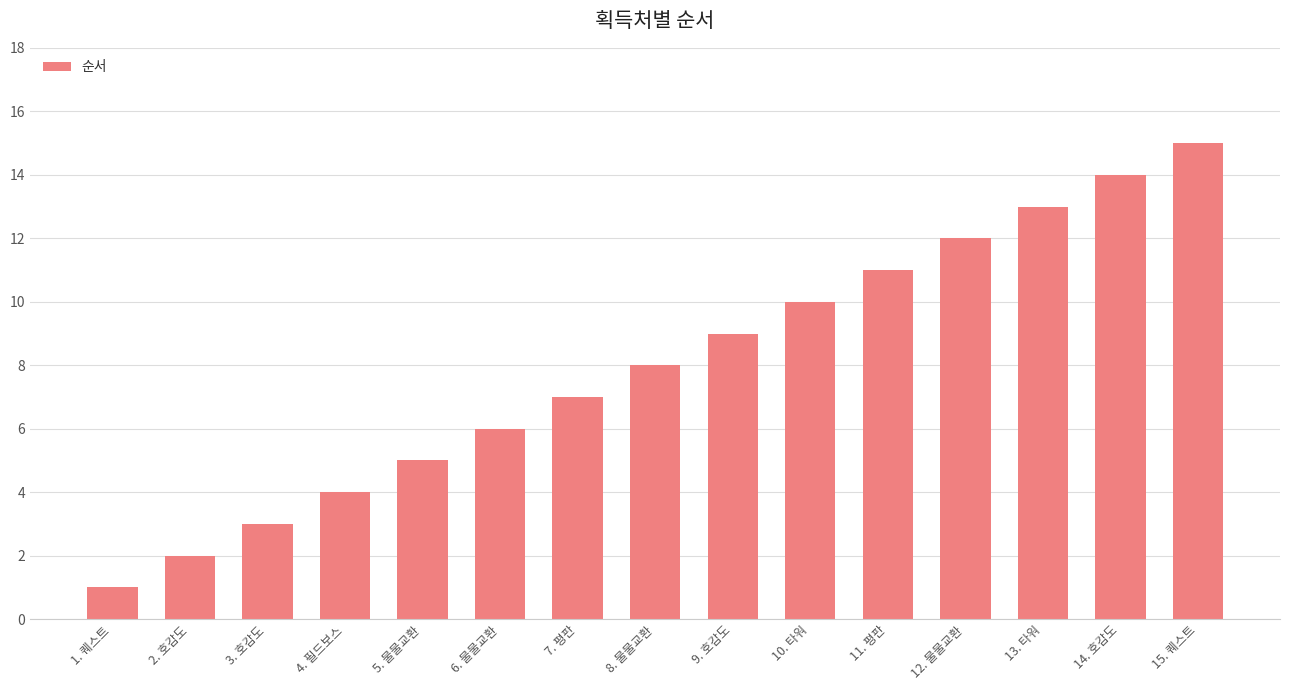

What is the approximate value at 12. 물물교환, to the nearest 5?

10